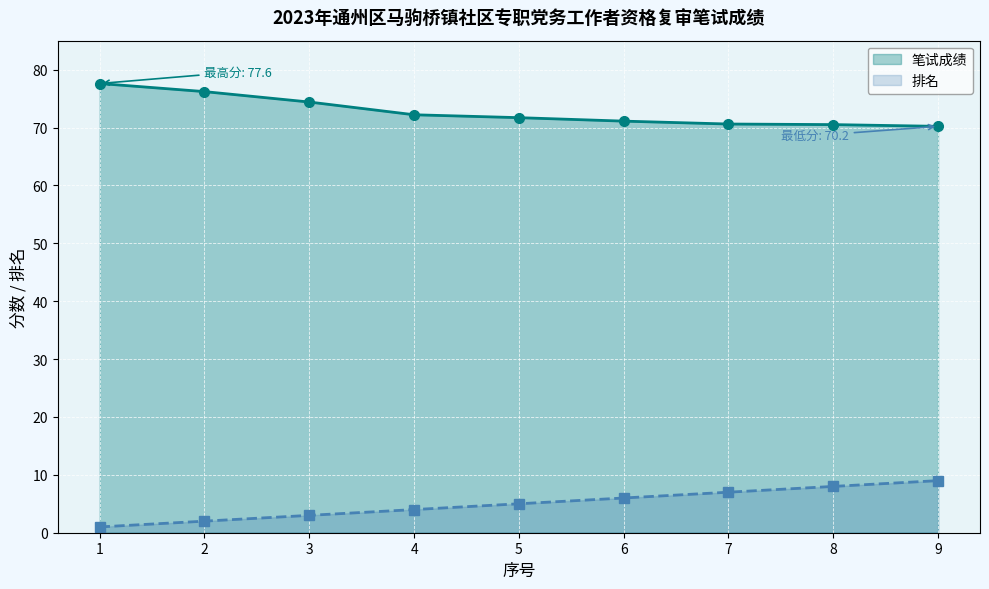

Which series has the largest total across all categories?

笔试成绩